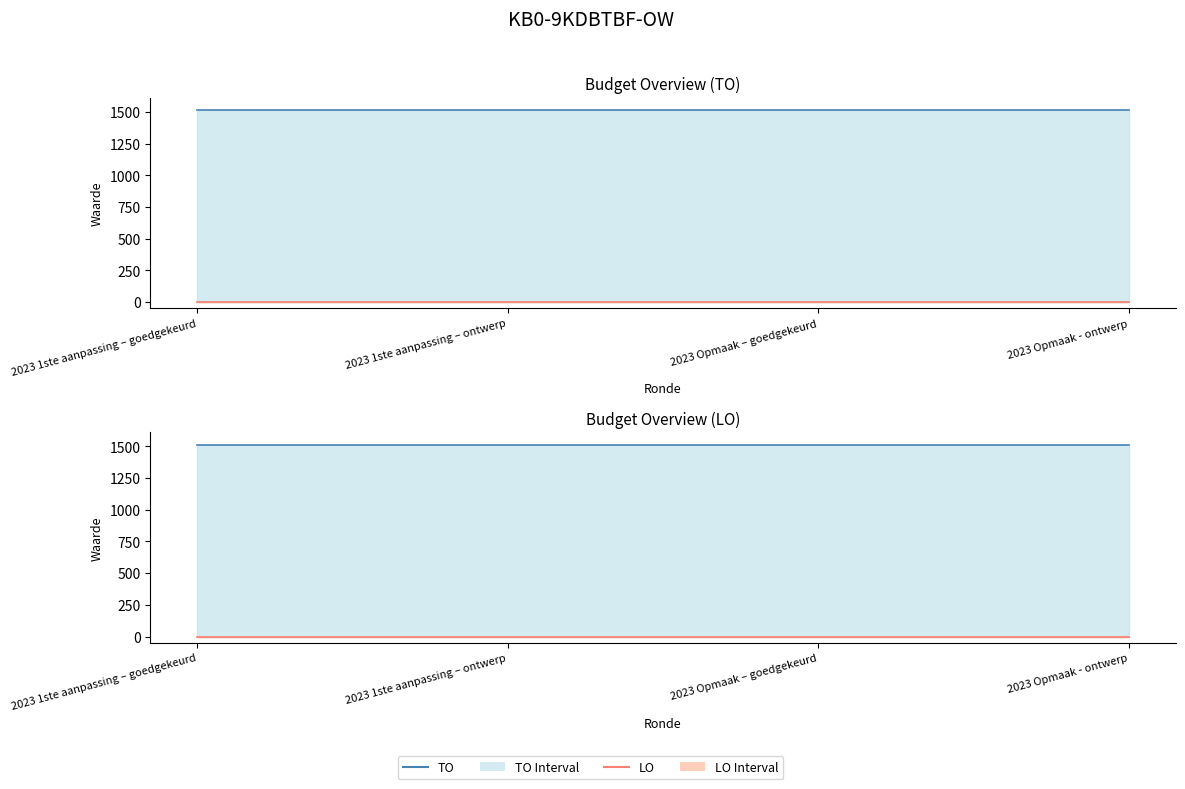

At how many categories does at least one series exceed 610?

4